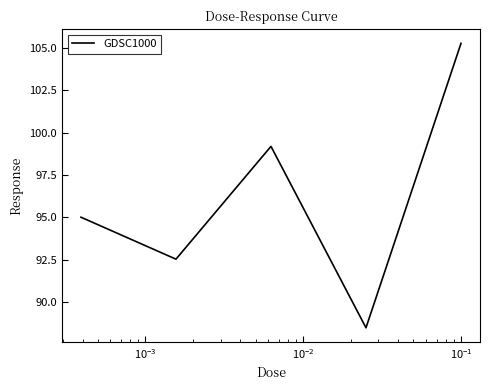

Reading left to right, extract all data points from this chart.

95.0	92.5	99.2	88.5	105.3